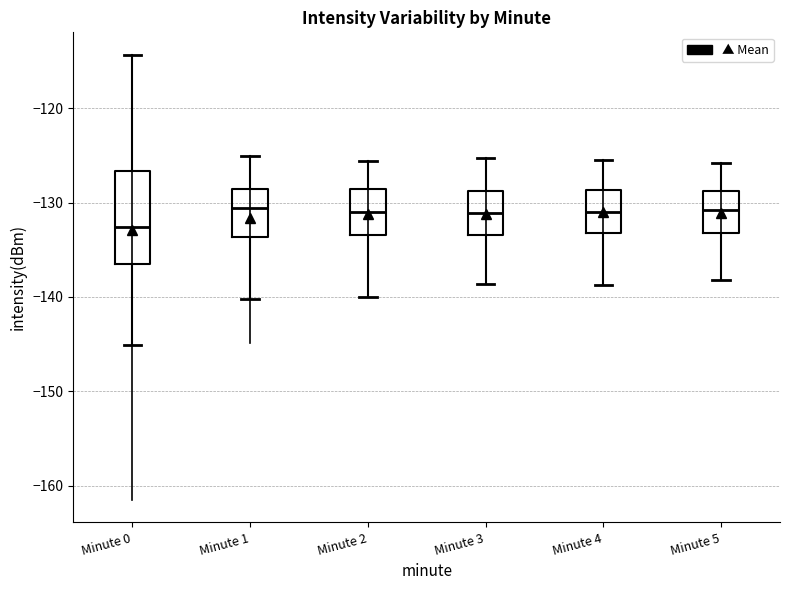

Reading left to right, read every box against the y-axis: the position of its median line, the range the box covers, and the ends of its whiskers. The values are not printed on the chart, so give them approximately, as read against the axis.

Minute 0: median -133, box -136 to -127, whiskers -145 to -114
Minute 1: median -131, box -134 to -129, whiskers -140 to -125
Minute 2: median -131, box -133 to -129, whiskers -140 to -126
Minute 3: median -131, box -133 to -129, whiskers -139 to -125
Minute 4: median -131, box -133 to -129, whiskers -139 to -125
Minute 5: median -131, box -133 to -129, whiskers -138 to -126